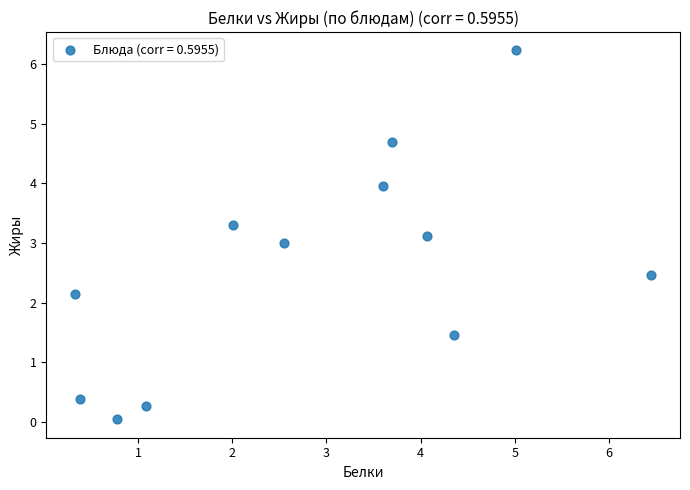

What is the range of X values (max minus min)?

6.1